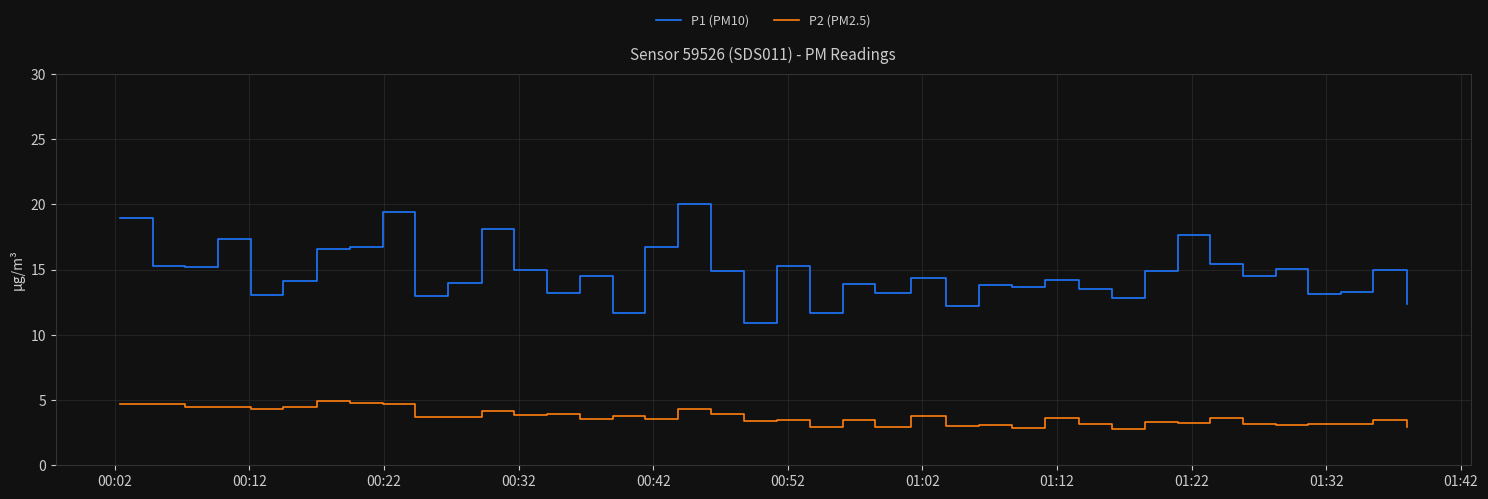

Does the chart display data point markers on the line(s)?

No